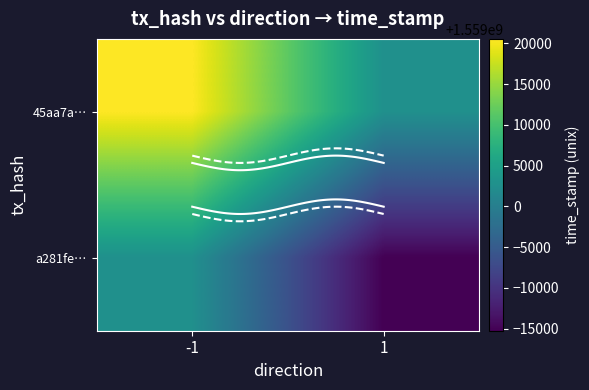

What is the sum of all a281fe… values?

3117987410